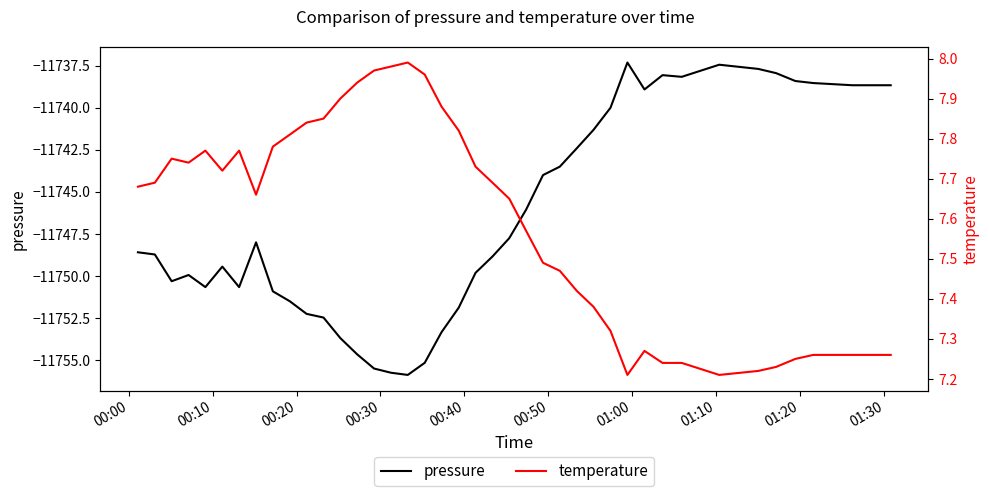

What is the maximum value for pressure?

-11737.3